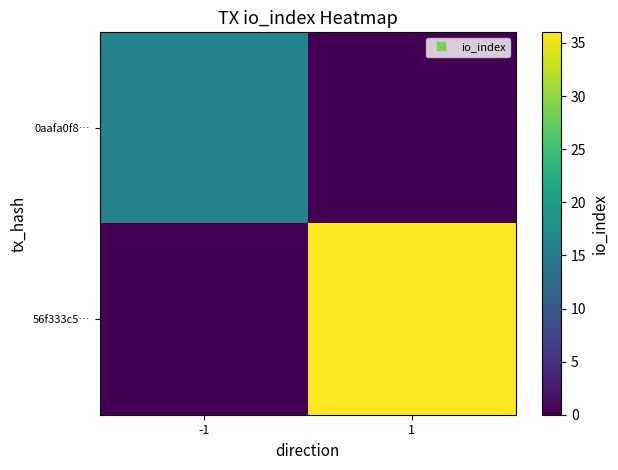

Reading left to right, what are all the values shown in this chart?

0aafa0f8…: -1=16	1=0
56f333c5…: -1=0	1=36